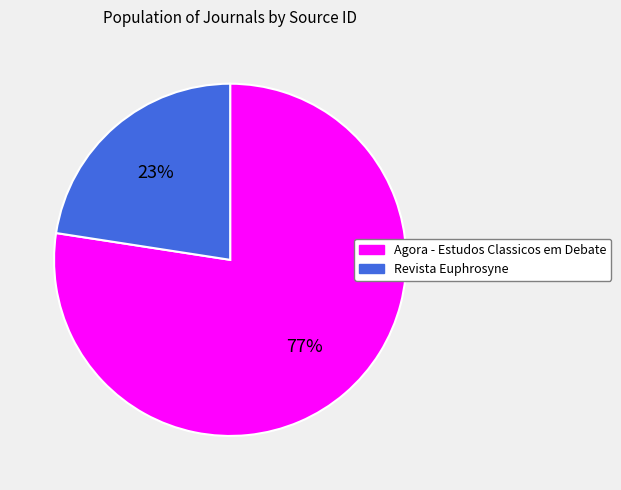

Count the number of slices in the pie.

2